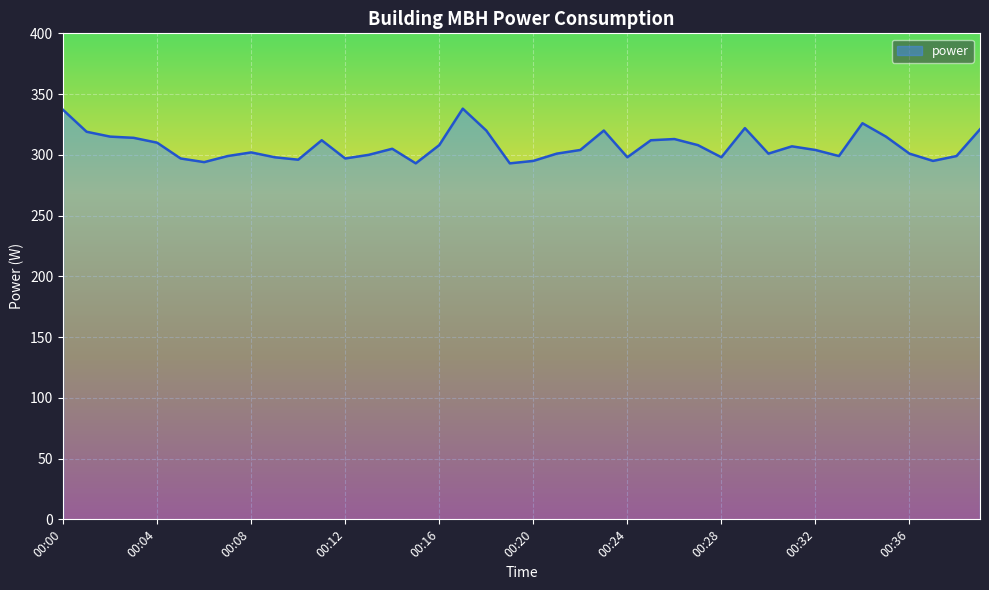

What is the difference between the maximum and minimum values?

45